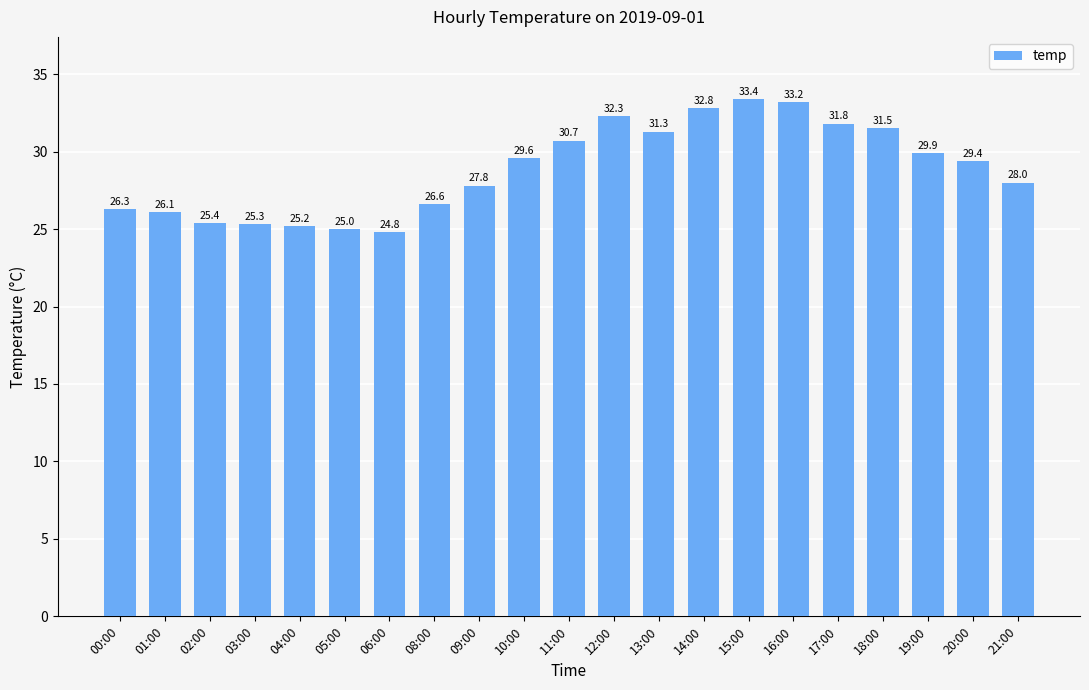

Reading right to left, extract all data points from this chart.

21:00=28.0	20:00=29.4	19:00=29.9	18:00=31.5	17:00=31.8	16:00=33.2	15:00=33.4	14:00=32.8	13:00=31.3	12:00=32.3	11:00=30.7	10:00=29.6	09:00=27.8	08:00=26.6	06:00=24.8	05:00=25.0	04:00=25.2	03:00=25.3	02:00=25.4	01:00=26.1	00:00=26.3